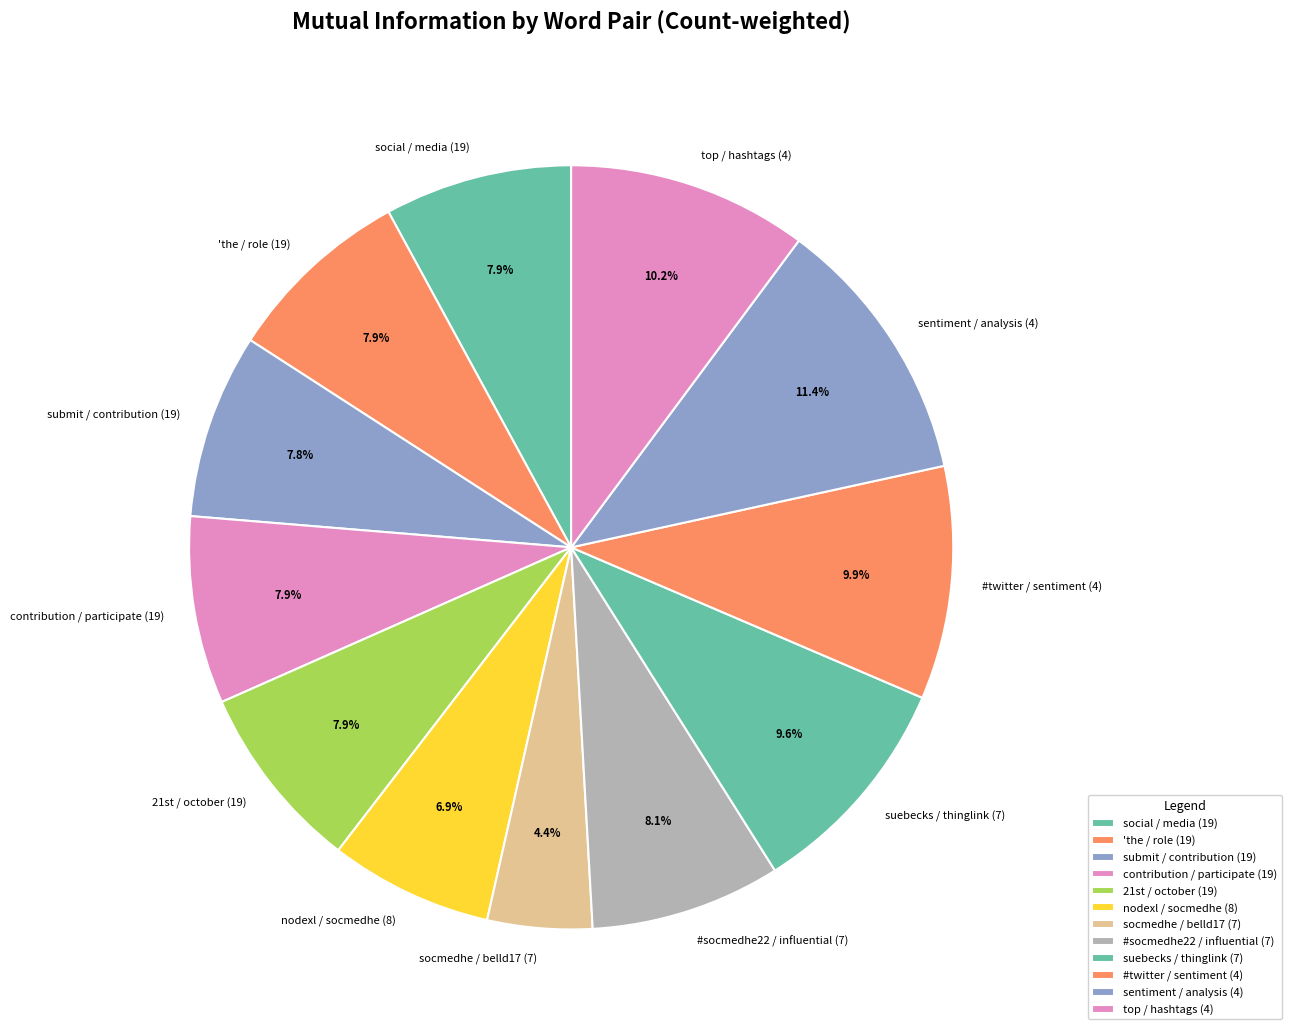

True or false: submit / contribution (19) accounts for 2% of the total.

False